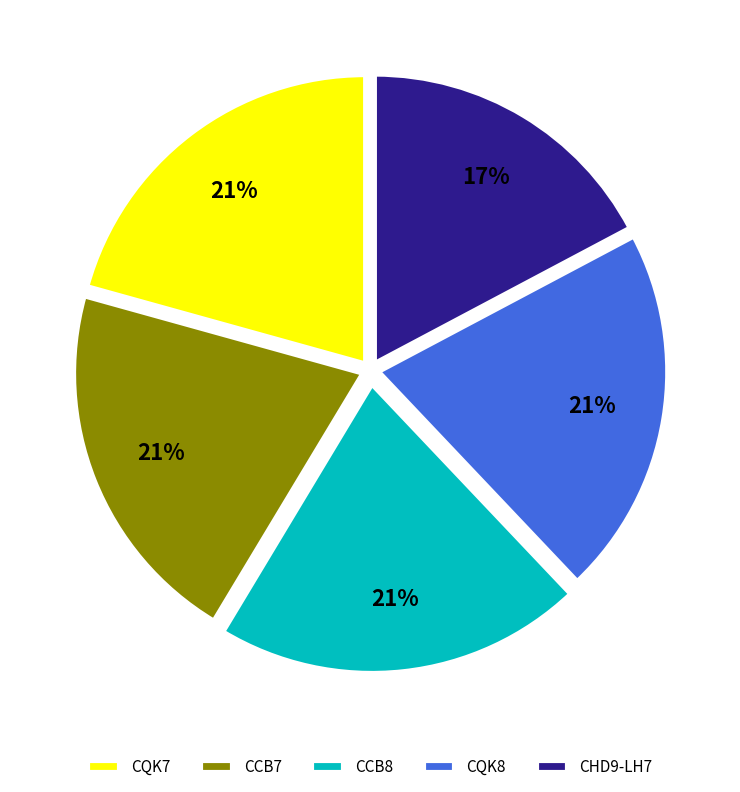

Does CHD9-LH7 account for over 50% of the chart?

No